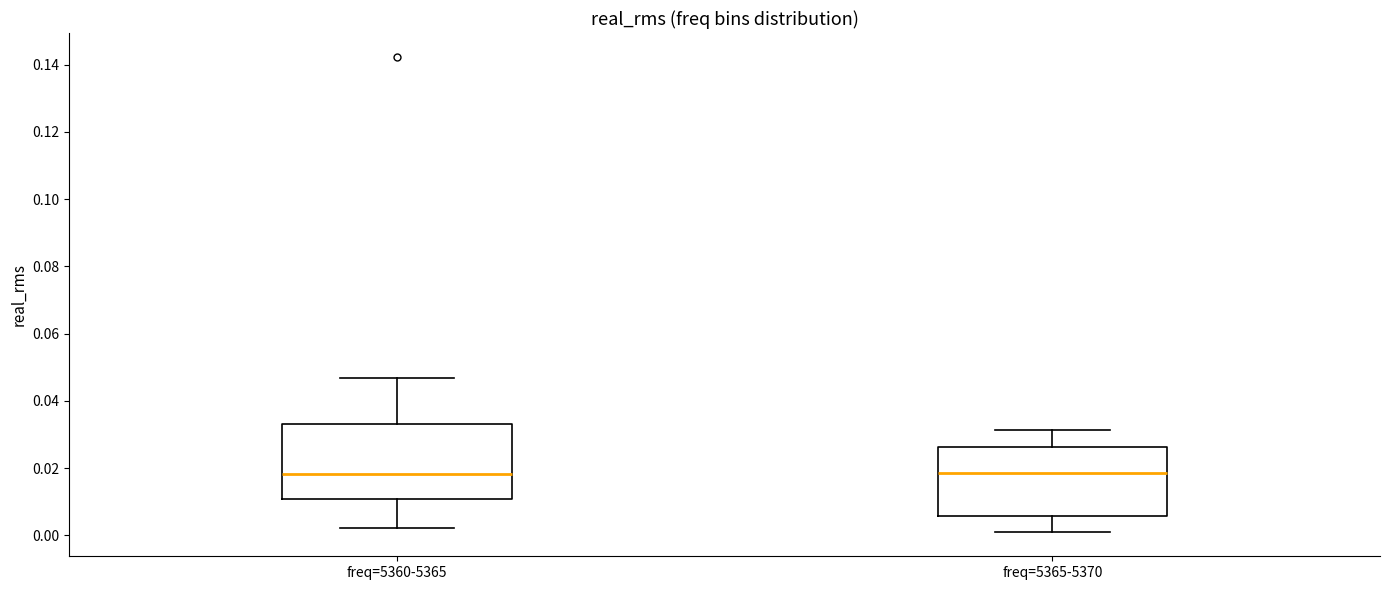

Where is the upper edge of the box for freq=5360-5365 on the y-axis? The values are not printed on the chart, so give them approximately, as read against the axis.

0.034